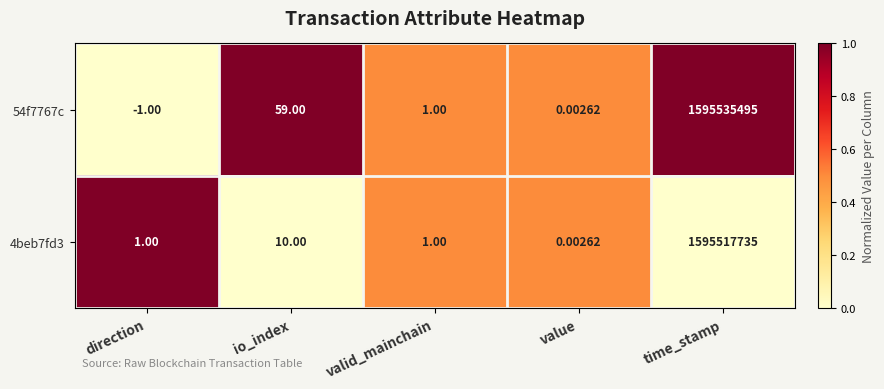

Where is 54f7767c nearest to the value 797767747?

io_index